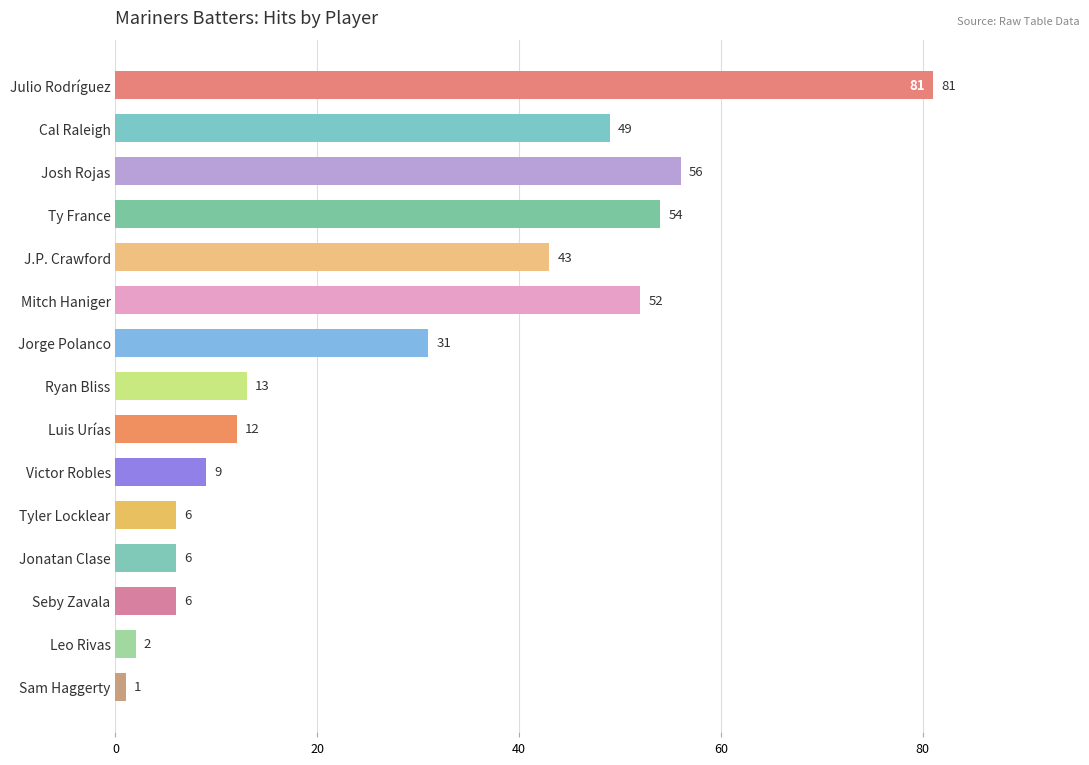

Between Cal Raleigh and Victor Robles, which is larger?

Cal Raleigh